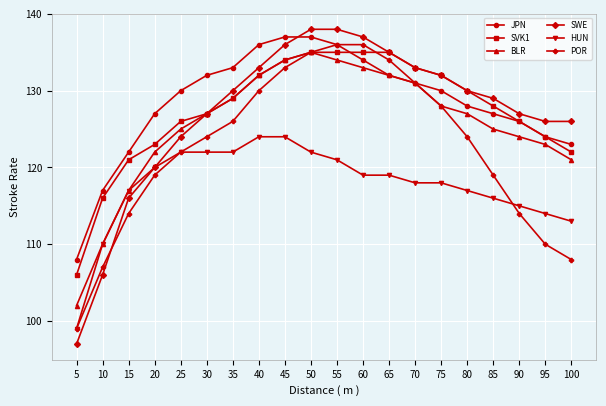

What is the maximum value shown in the chart?

138